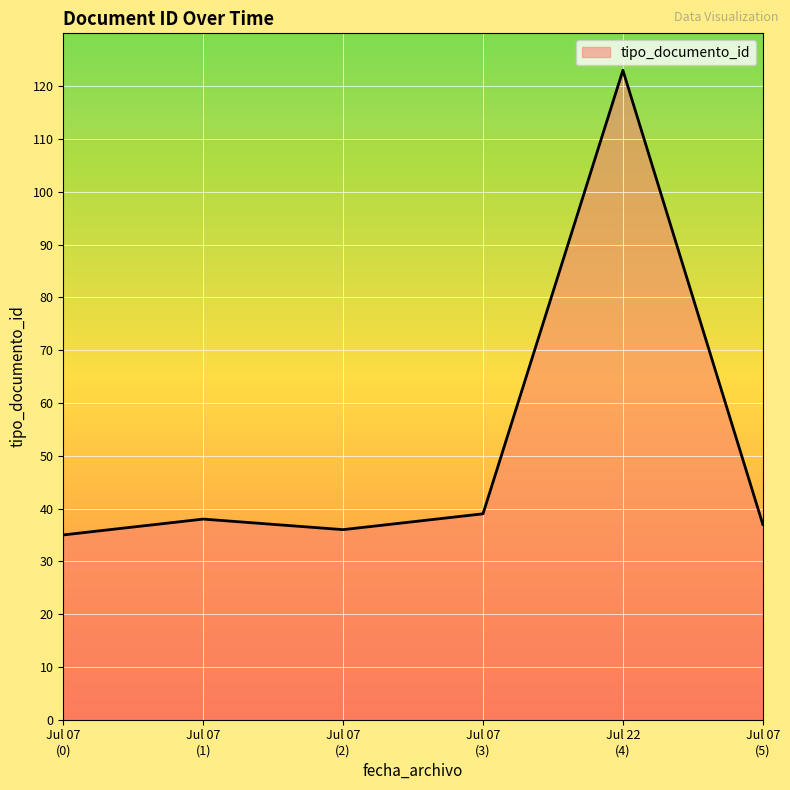

What is the average value?

51